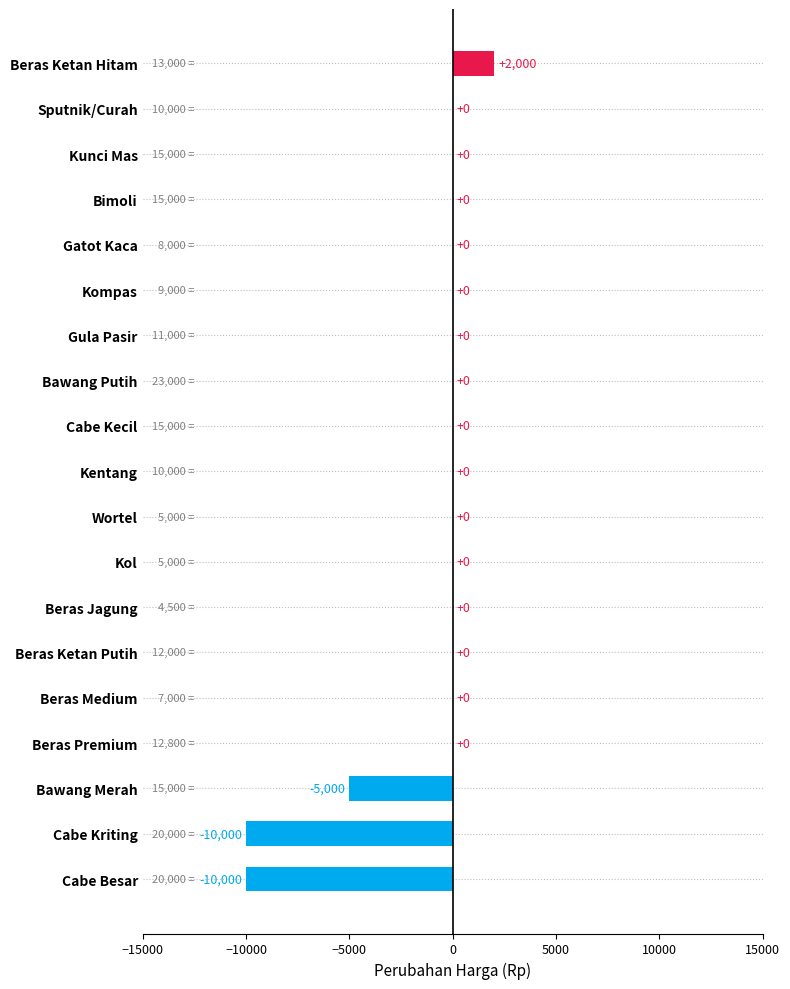

Where is the data nearest to the value -4000?

Bawang Merah